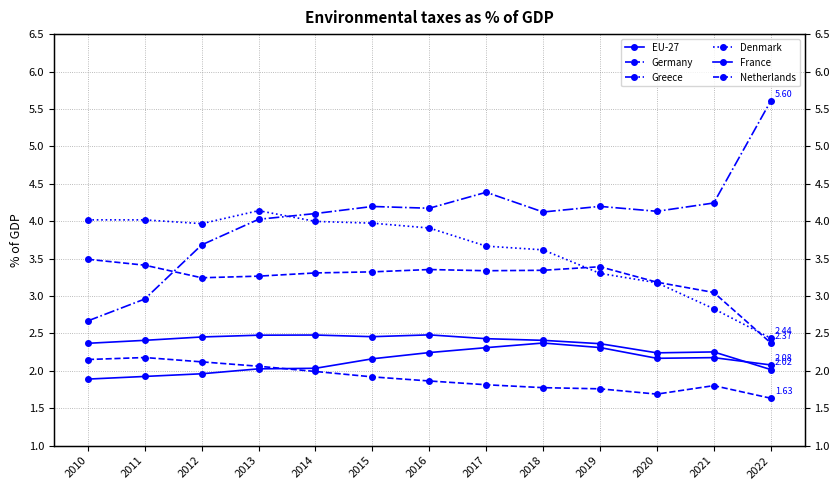

What is the difference between the highest and lowest values at 2012?

2.0